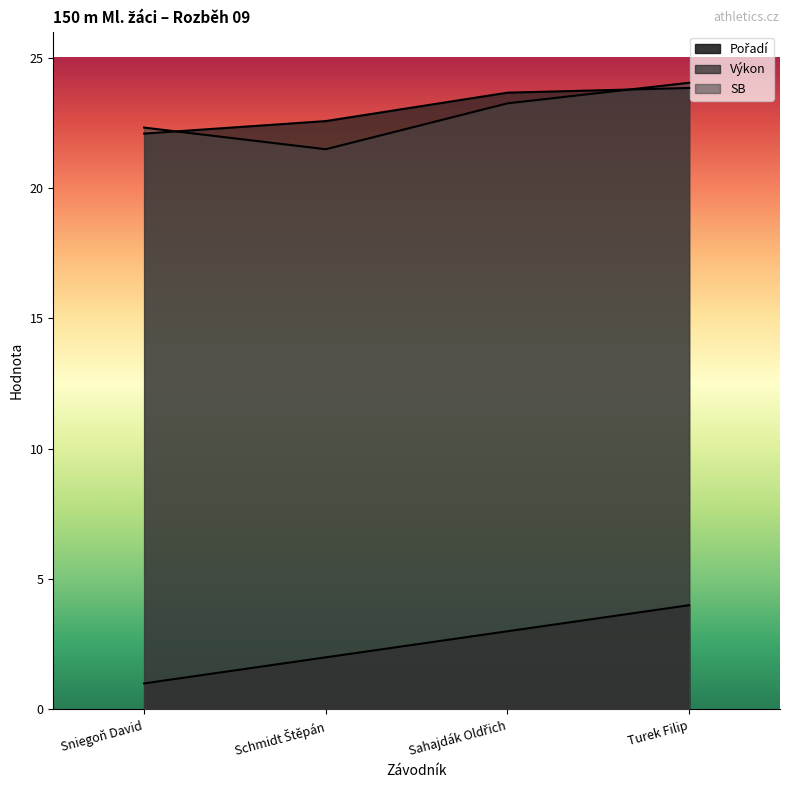

What is the difference between the maximum and second lowest values in the SB series?

1.7